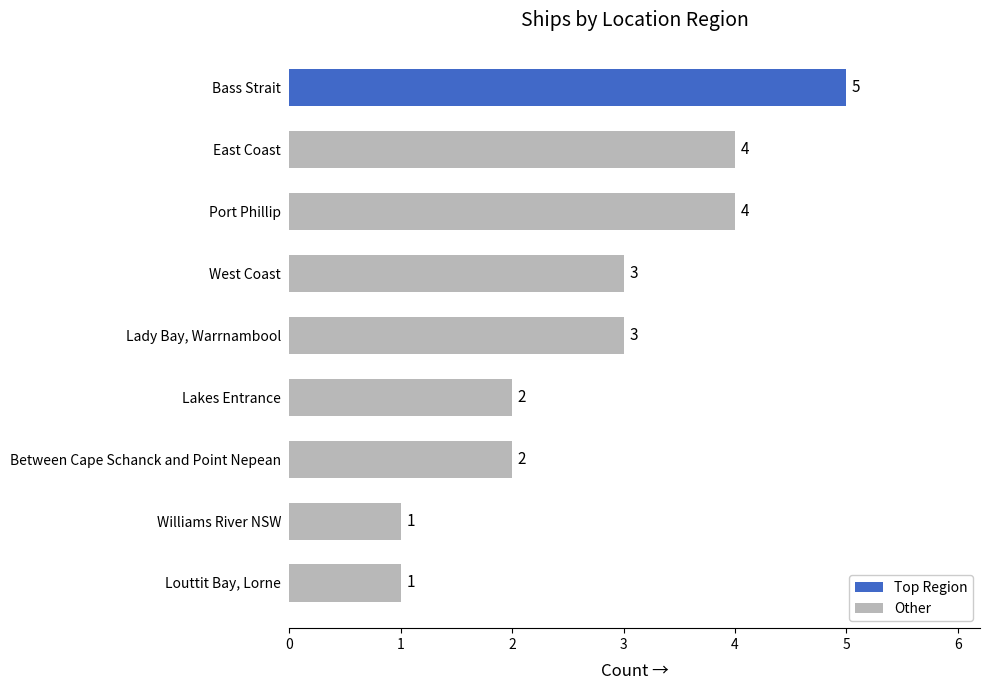

Between Williams River NSW and Port Phillip, which is larger?

Port Phillip